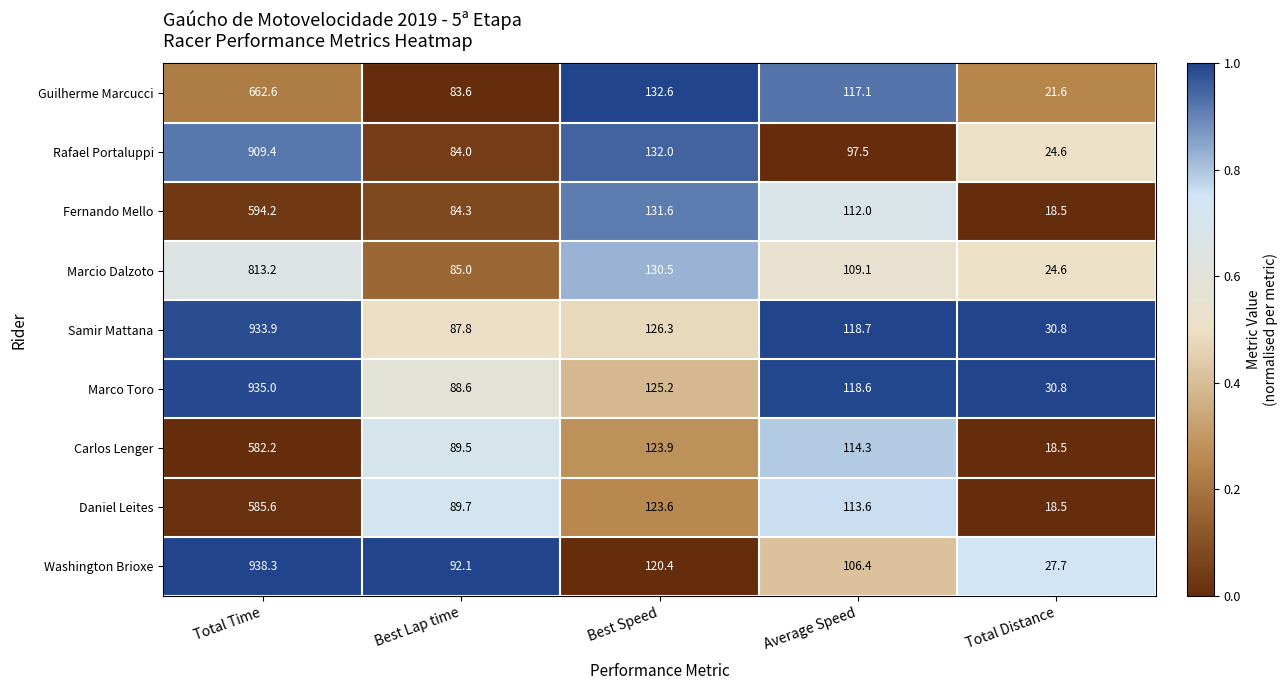

Which category has the lowest value in the Samir Mattana series?

Total Distance